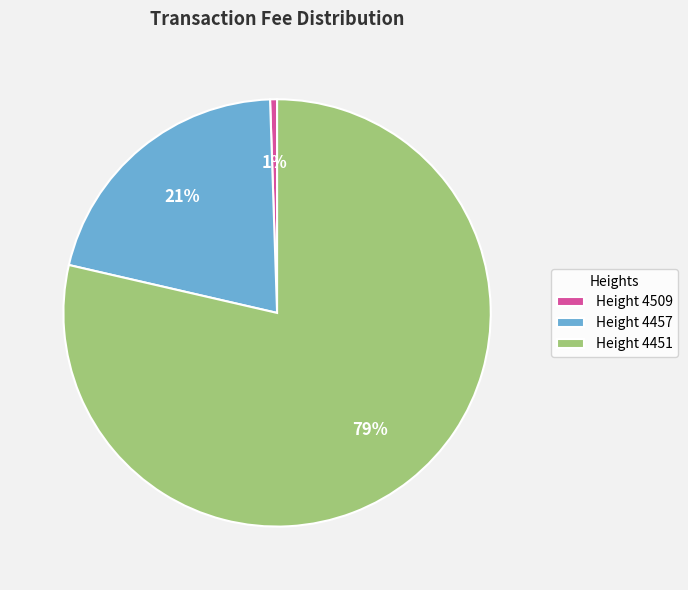

To the nearest percent, what percentage of the pie is Height 4509?

1%